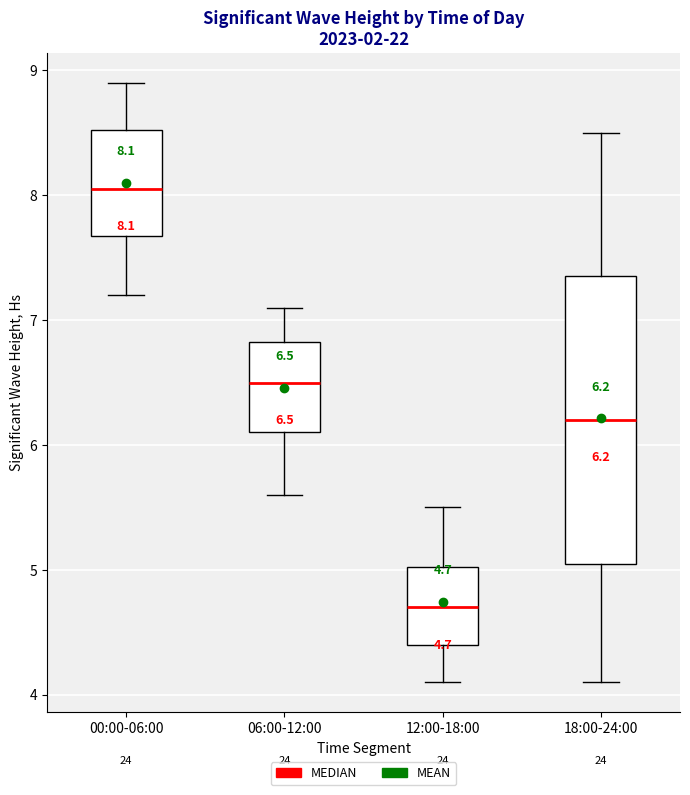

Which box is the tallest, from its lower edge to its upper edge?

18:00-24:00